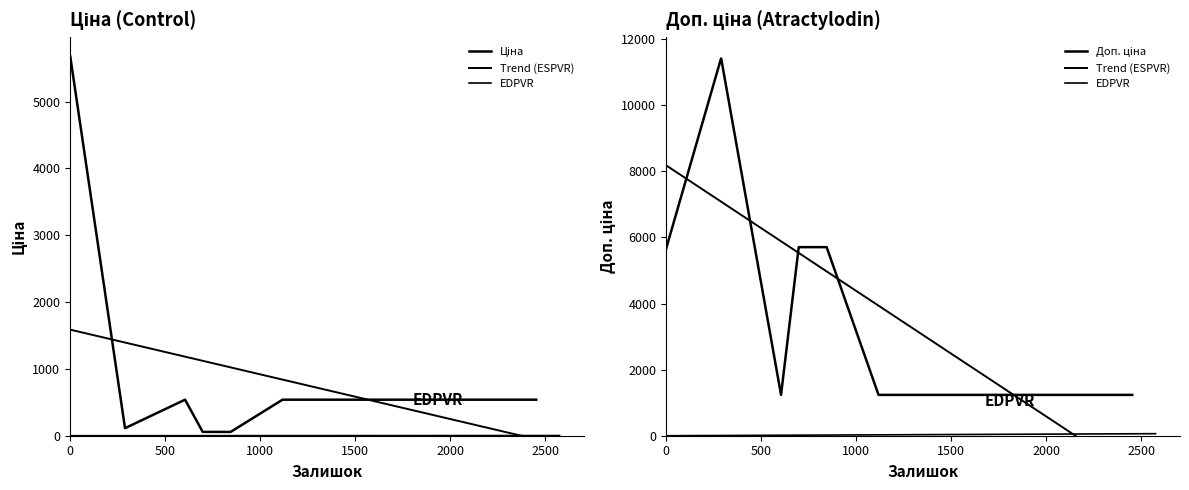

How many values in the Ціна series exceed 539?

1